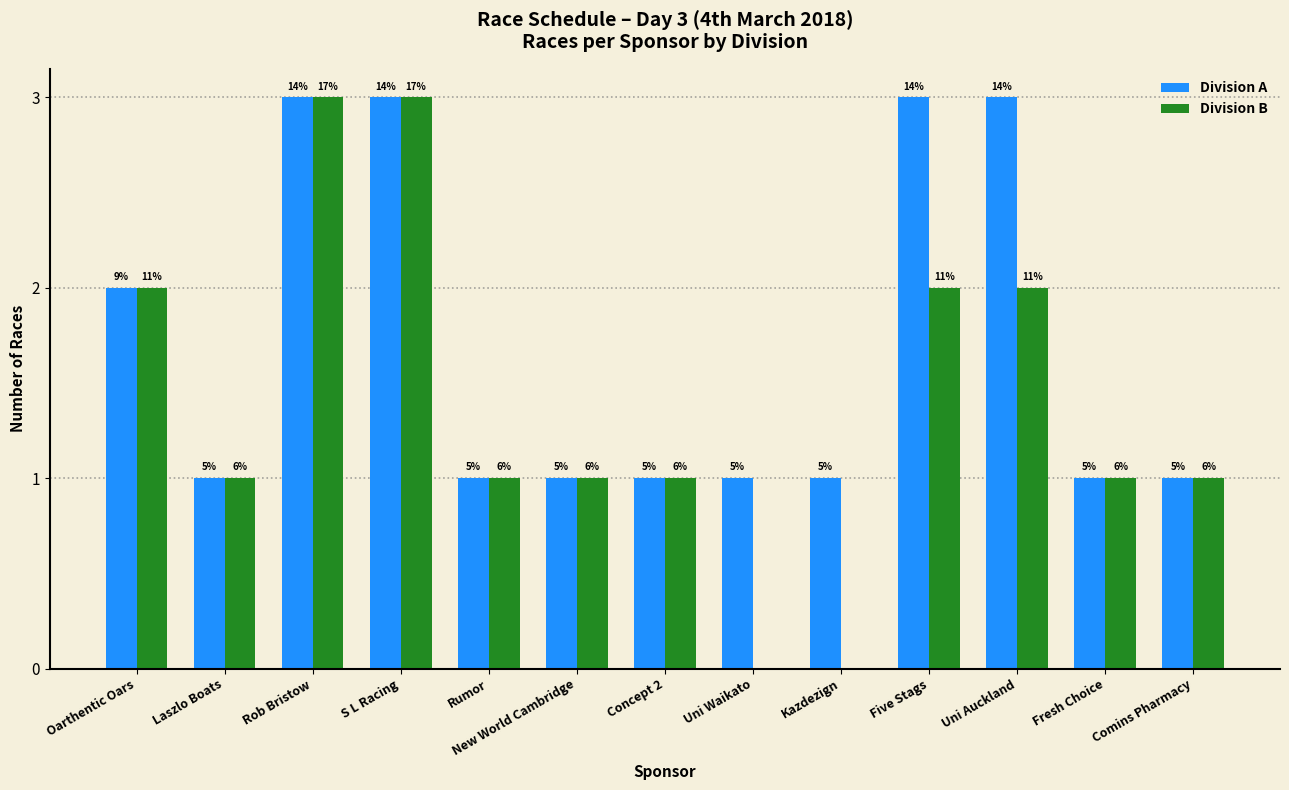

At which label is Division B closest to 1?

Laszlo Boats